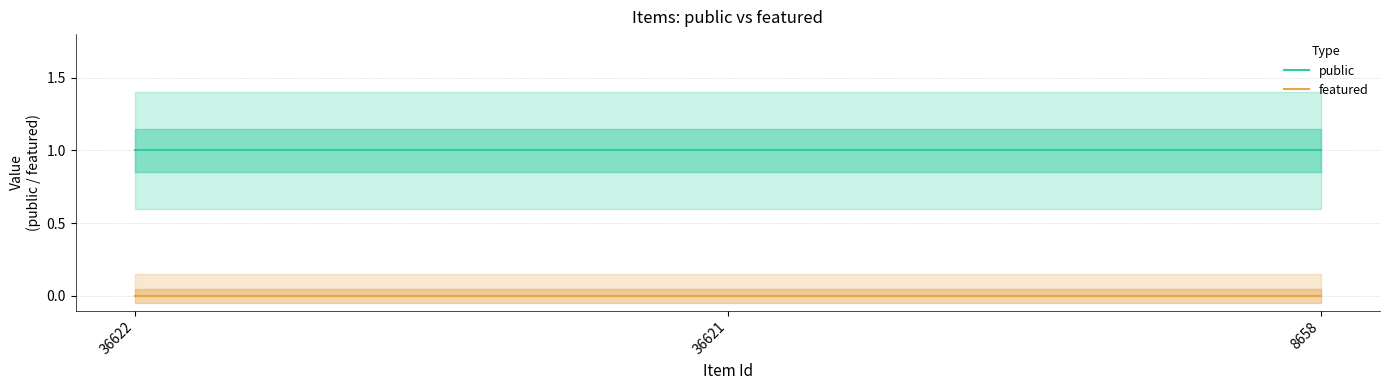

Count the number of data series in this chart.

2